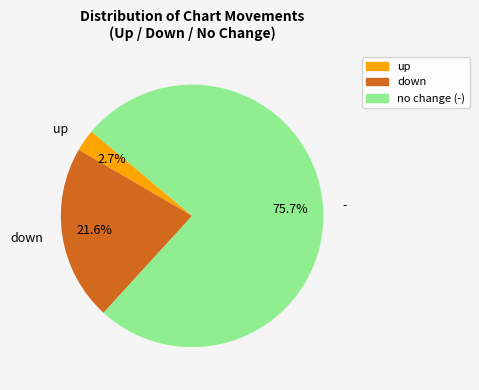

Which category has the biggest portion of the pie?

-